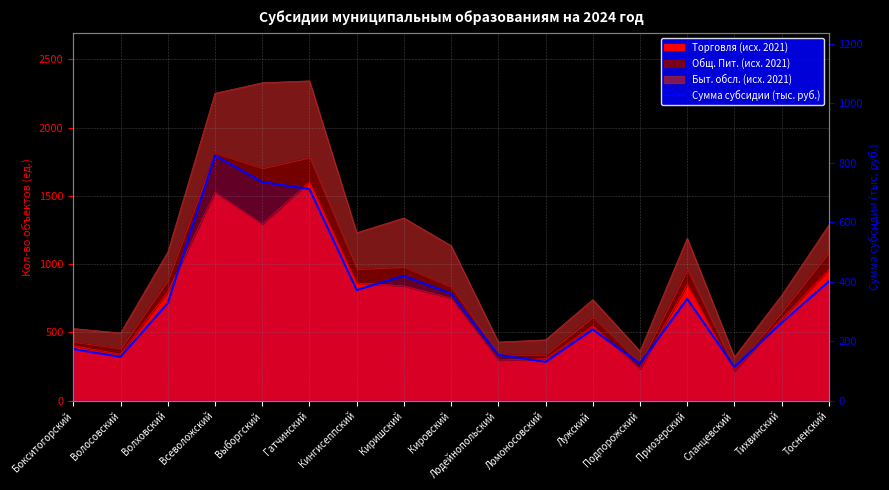

Reading right to left, transcribe all the data shown in this chart.

Тосненский=400.8	Тихвинский=262.1	Сланцевский=113.2	Приозерский=342.3	Подпорожский=124.5	Лужский=239.2	Ломоносовский=130.3	Лодейнопольский=153.8	Кировский=359.6	Киришский=419.6	Кингисеппский=372.1	Гатчинский=711.7	Выборгский=735.3	Всеволожский=824.6	Волховский=328.1	Волосовский=147.2	Бокситогорский=173.6